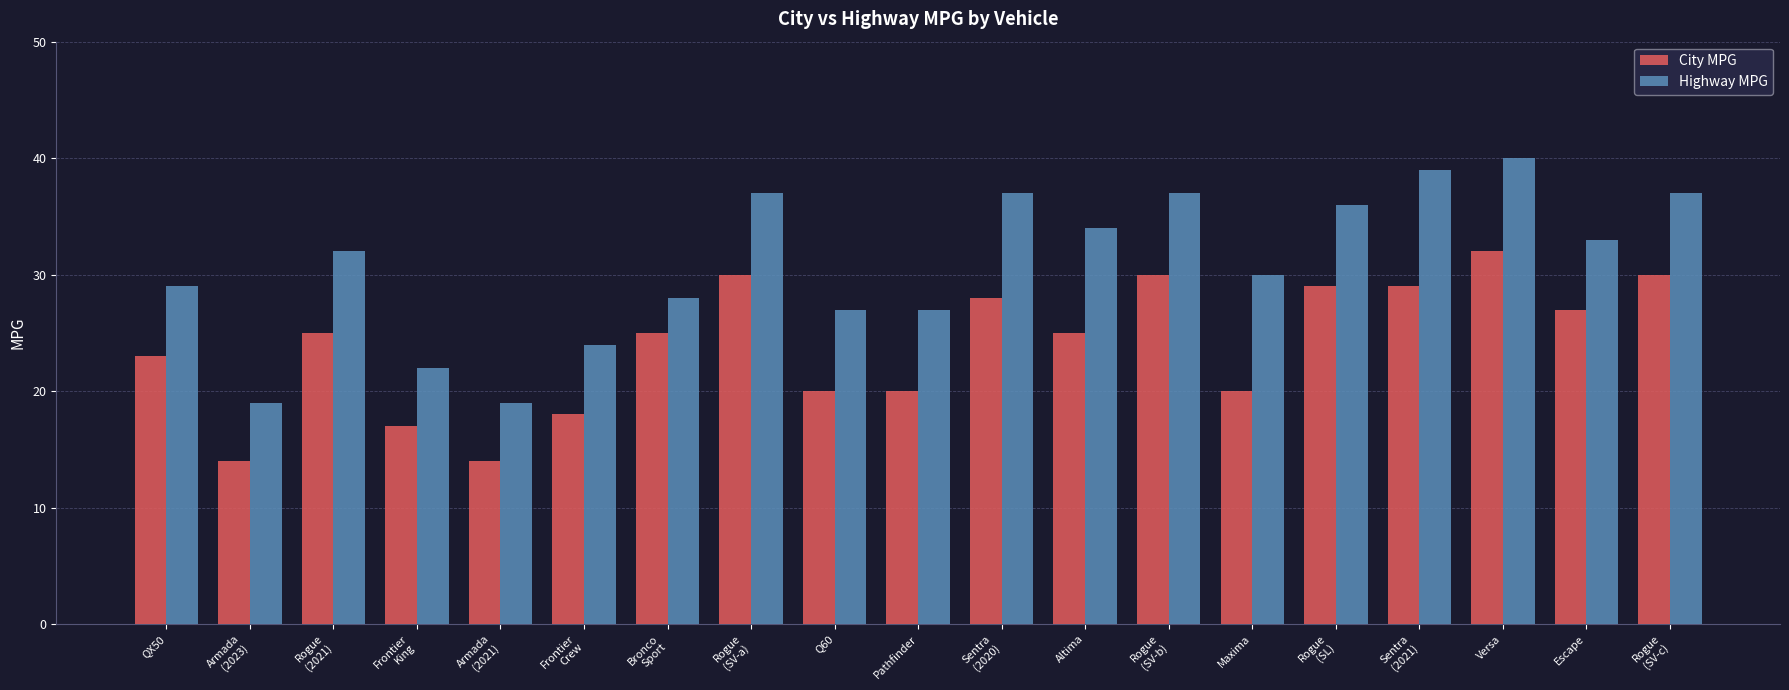

What is the total value across all series at Rogue
(SL)?

65